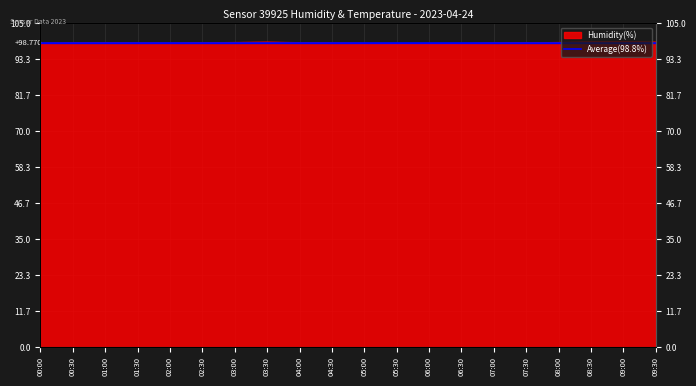

Reading right to left, transcribe all the data shown in this chart.

99.0	99.2	99.1	98.9	98.8	98.7	98.5	98.4	98.5	98.6	98.7	98.8	99.0	98.9	98.8	98.7	98.7	98.8	98.8	98.6